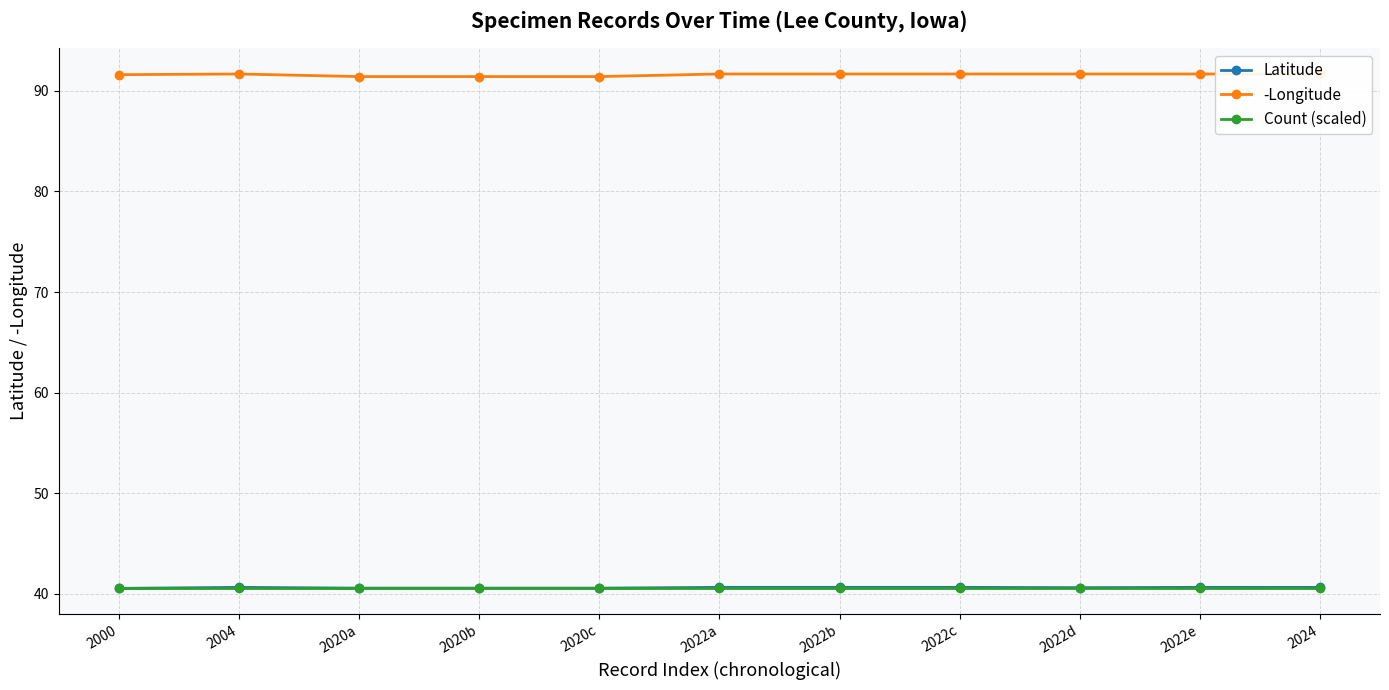

Which series has the largest total across all categories?

-Longitude